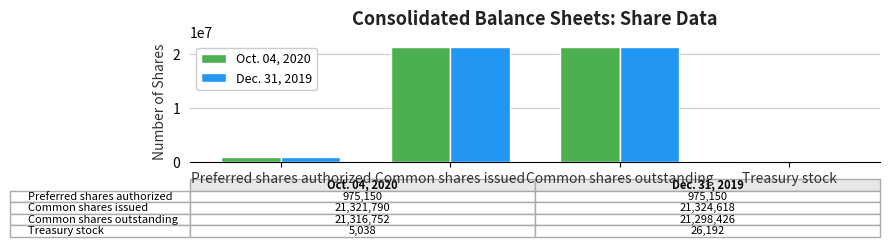

What is the total value across all series at Common shares outstanding?

42615178